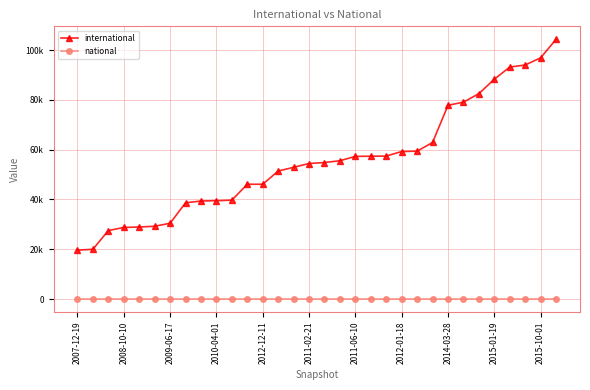

What are all the series names shown in the legend?

international, national